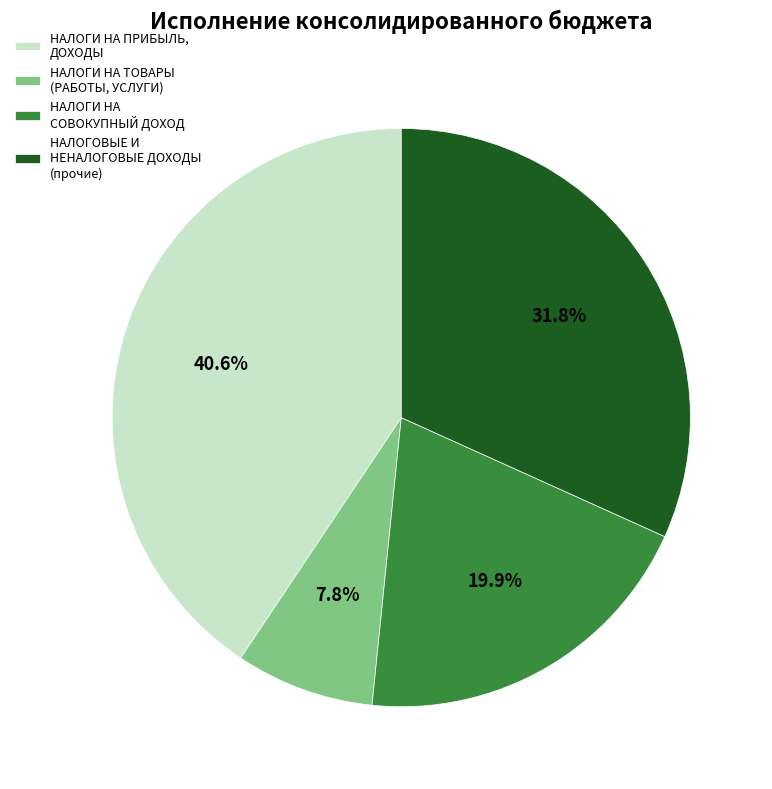

What portion of the pie excludes НАЛОГОВЫЕ И НЕНАЛОГОВЫЕ ДОХОДЫ (прочие)?

68.2%